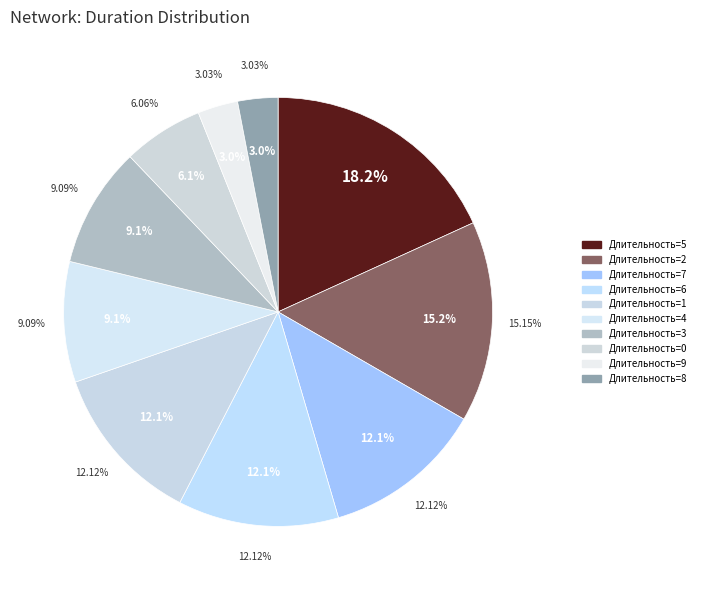

Does any single category account for the majority?

No